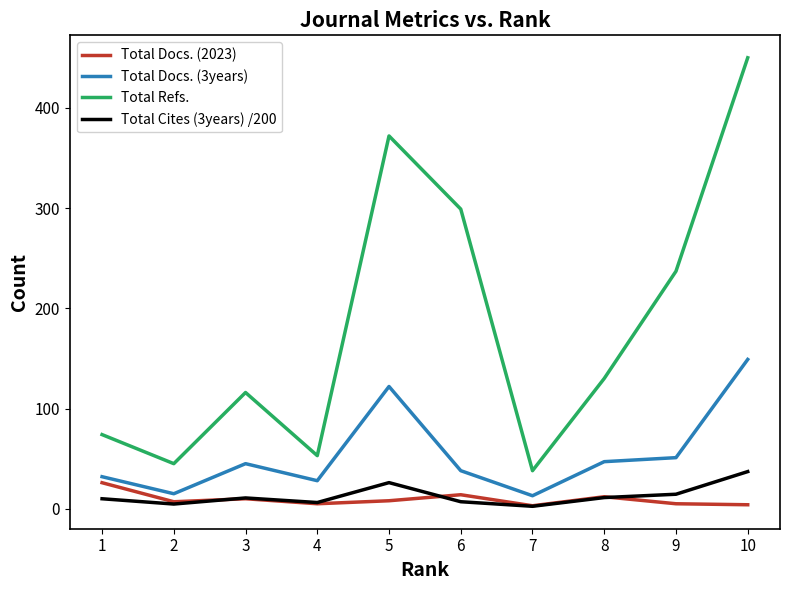

Does the chart have visible grid lines?

No